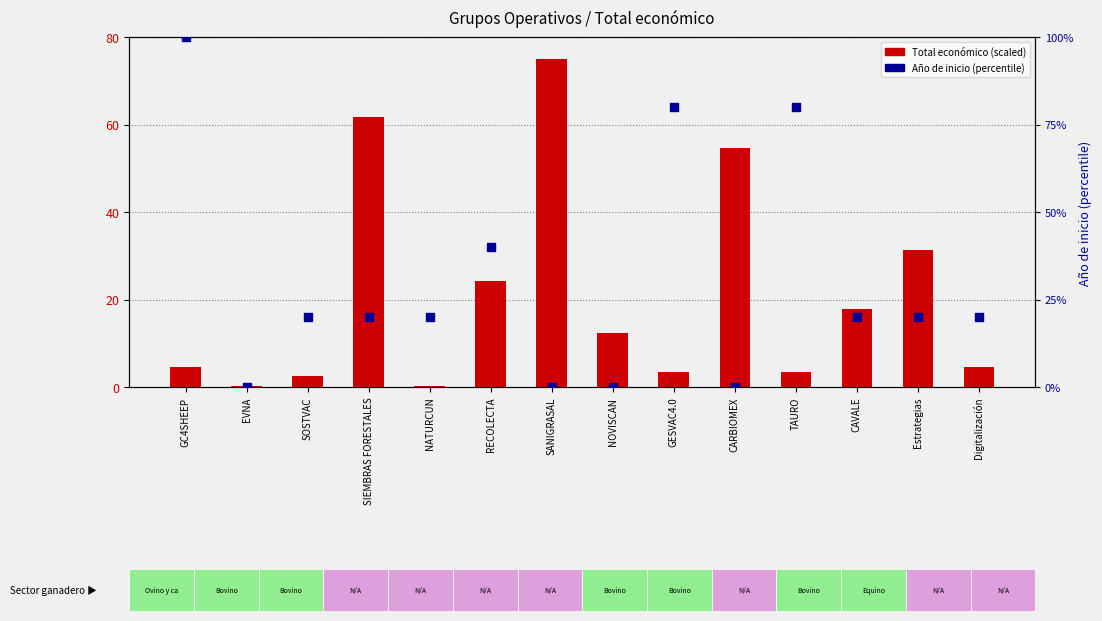

Which series has the largest Y range (max minus min)?

Año de inicio (percentile)